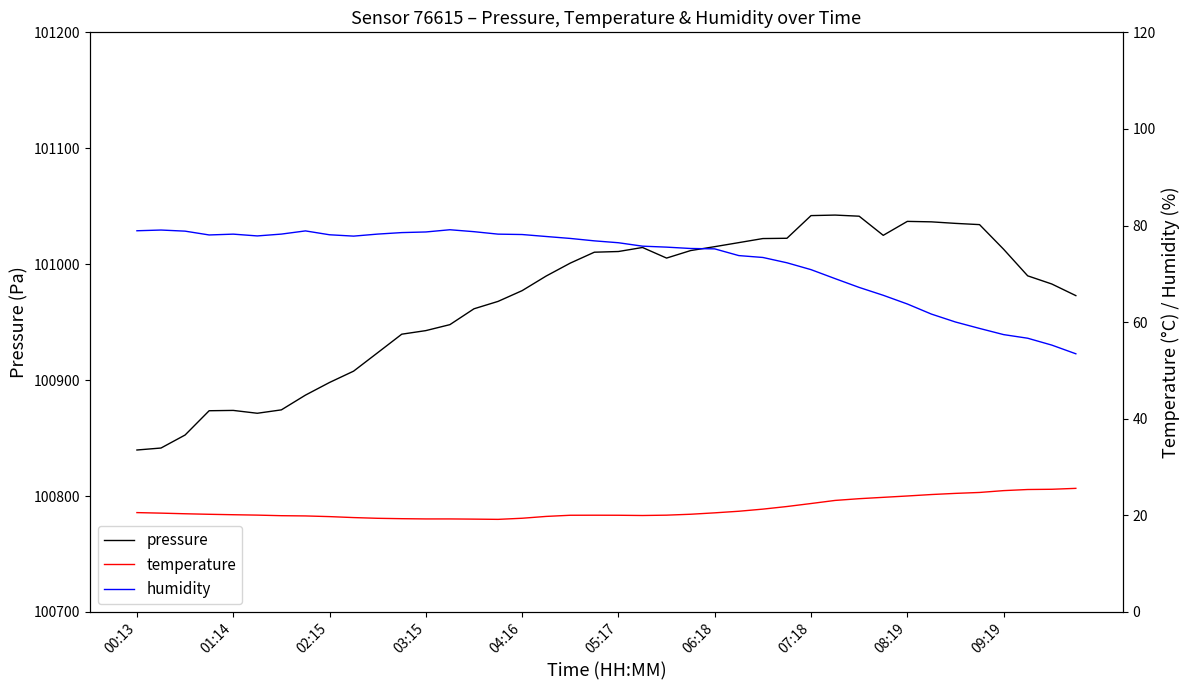

What is the minimum value for pressure?

100839.7